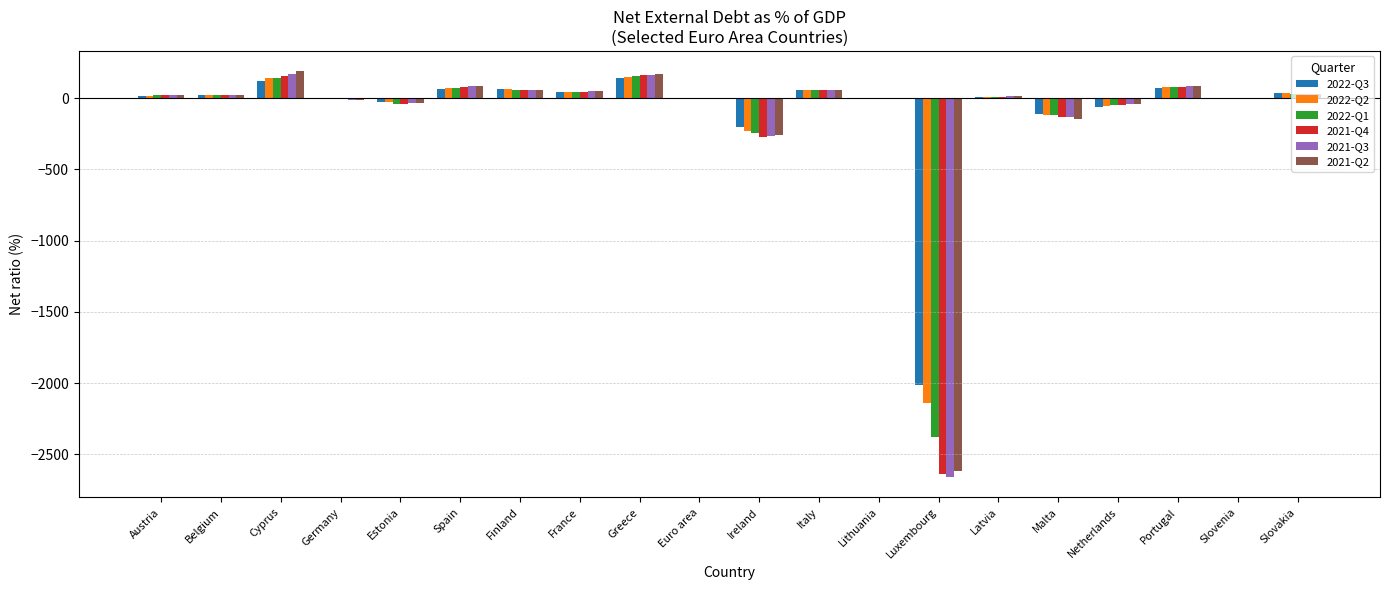

What is the maximum value for 2021-Q4?

160.1